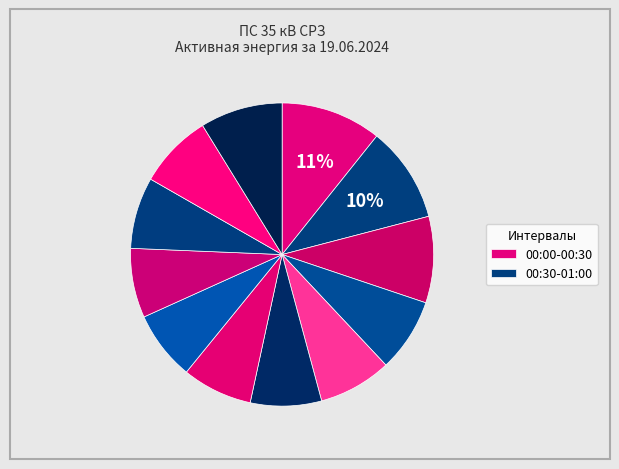

Rank the categories by value from lowest to highest.

03:30-04:00, 04:00-04:30, 03:00-03:30, 02:30-03:00, 04:30-05:00, 02:00-02:30, 01:30-02:00, 05:00-05:30, 06:30-06:00, 01:00-01:30, 00:30-01:00, 00:00-00:30